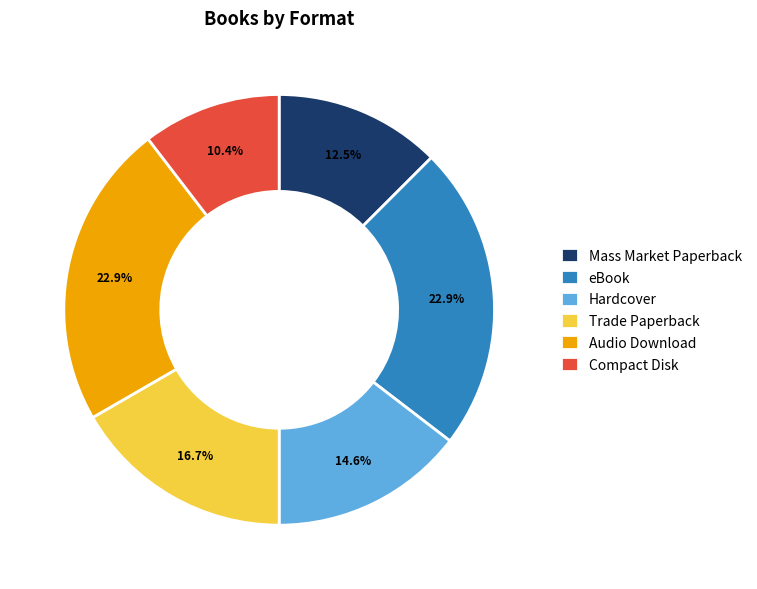

Is it true that Trade Paperback is 27% of the pie?

False